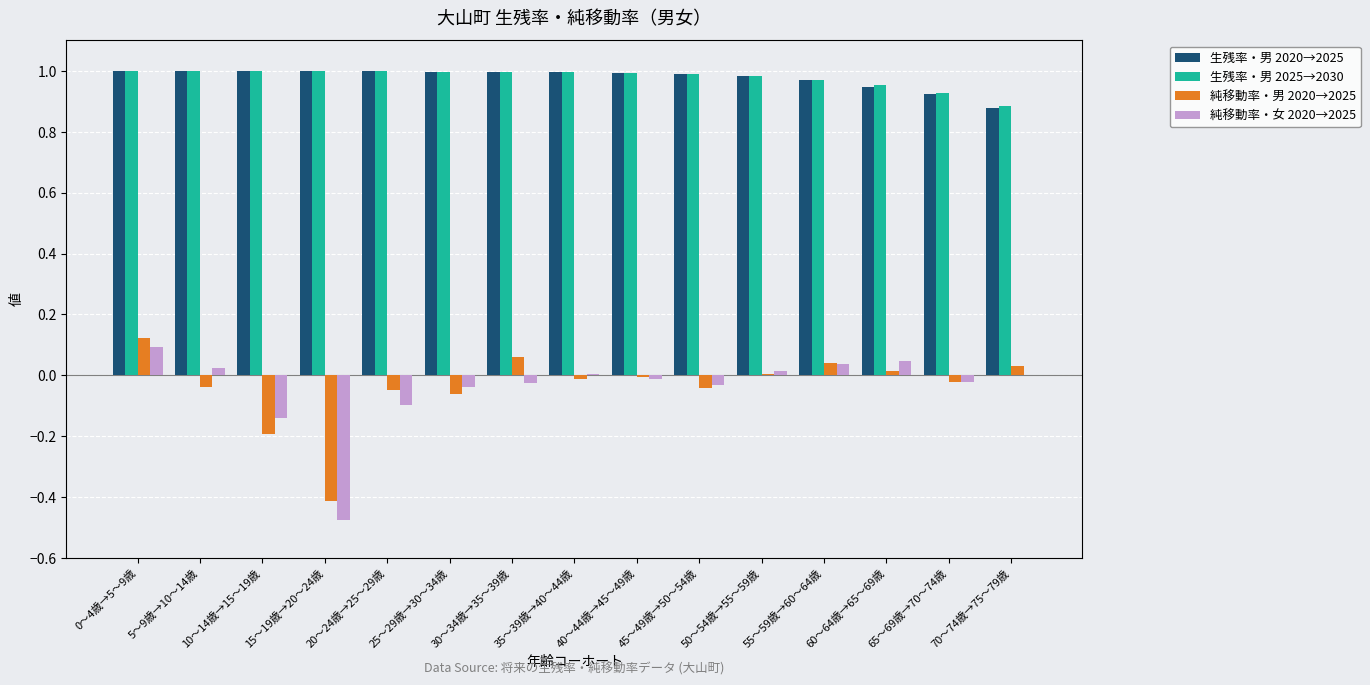

What is the sum of the 生残率・男 2020→2025 values at 0～4歳→5～9歳 and 55～59歳→60～64歳?

2.0